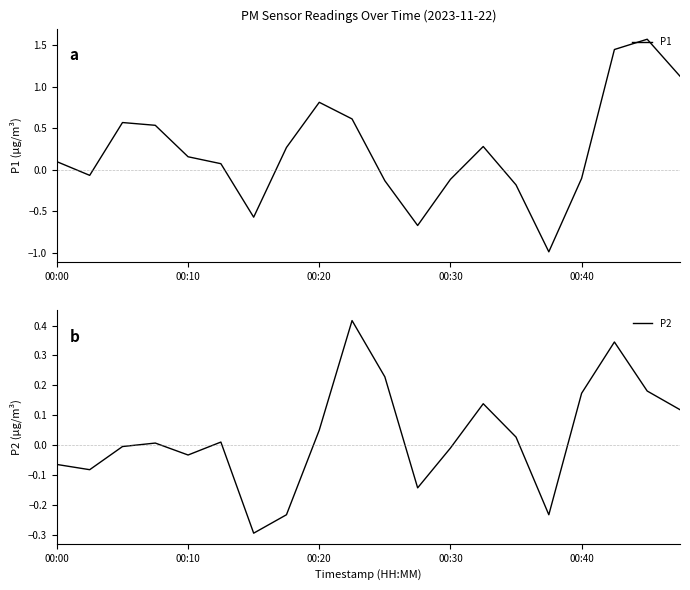

At which label does P1 first exceed 0?

00:00